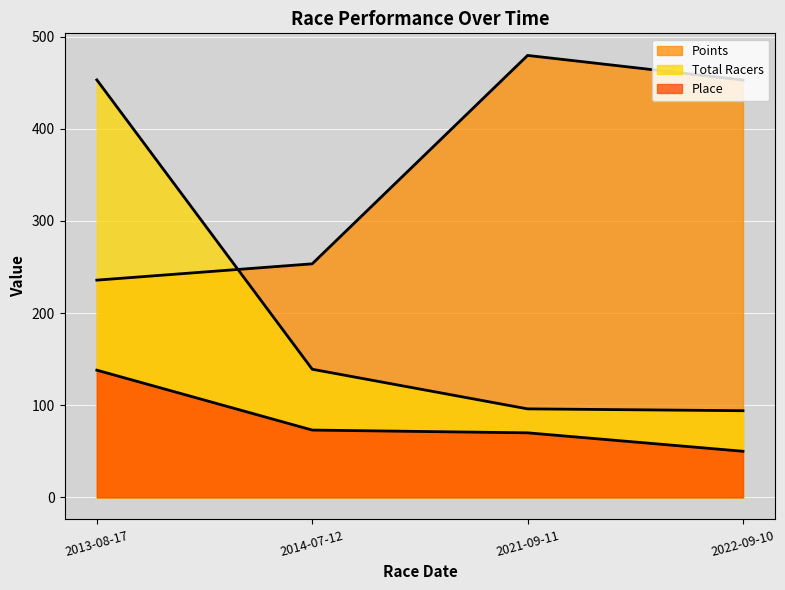

Is it true that Total Racers equals 453.0 at 2013-08-17?

True